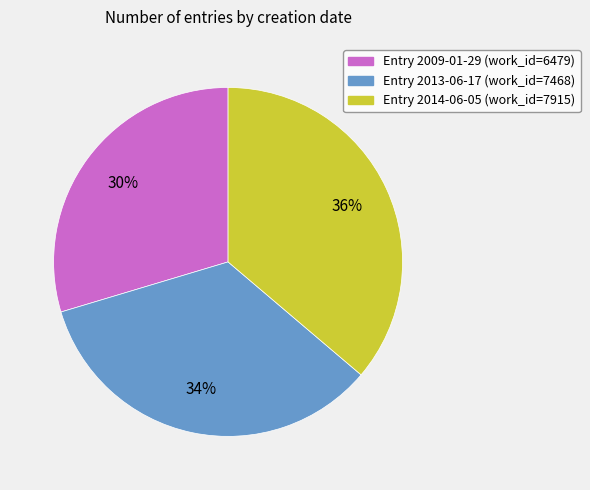

To the nearest percent, what is the average slice percentage?

33%